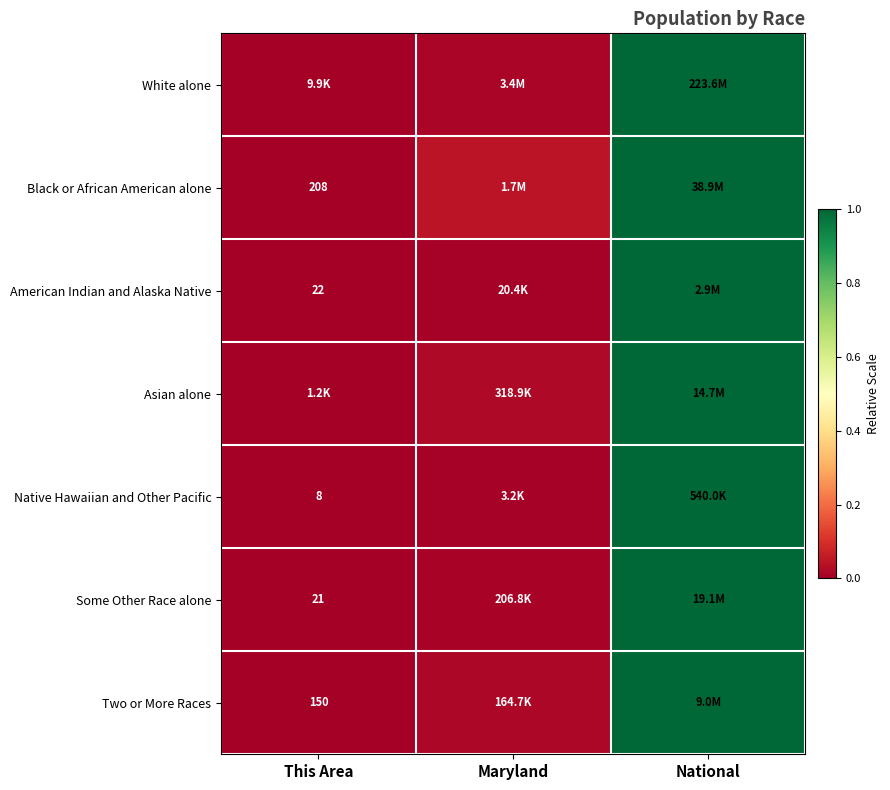

What is the difference between the Native Hawaiian and Other Pacific values at This Area and National?

1.0